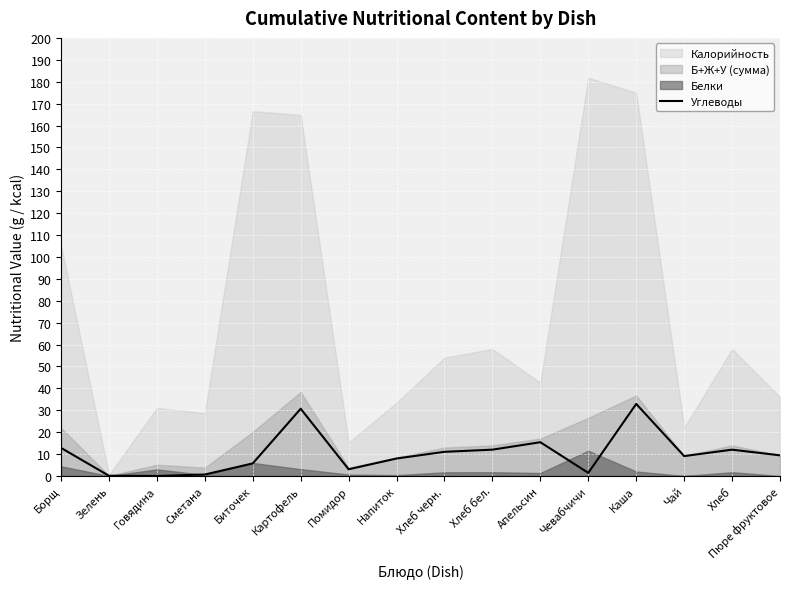

Is it true that the value at Картофель is 30.7?

True